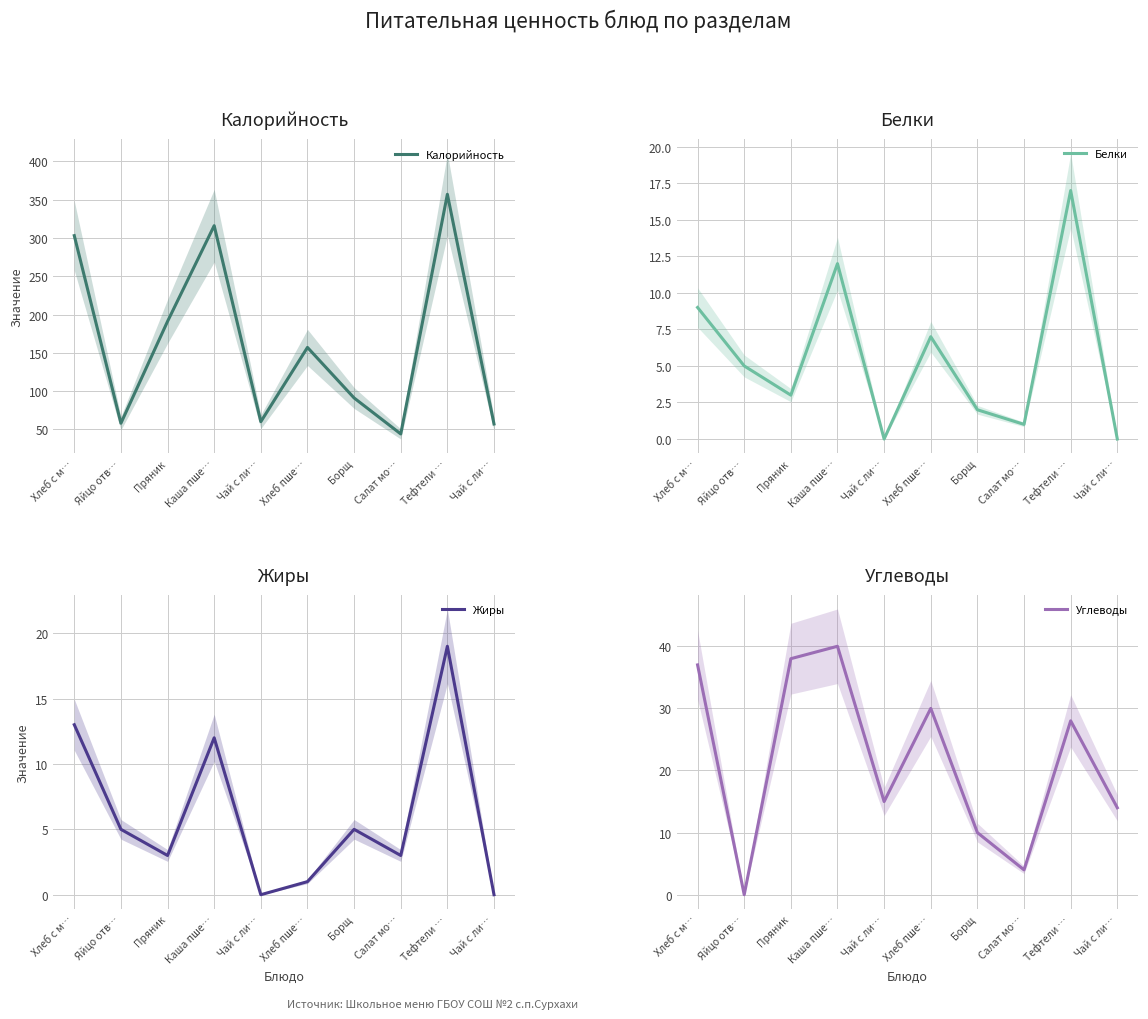

At which label is Углеводы closest to 20?

Чай с ли…